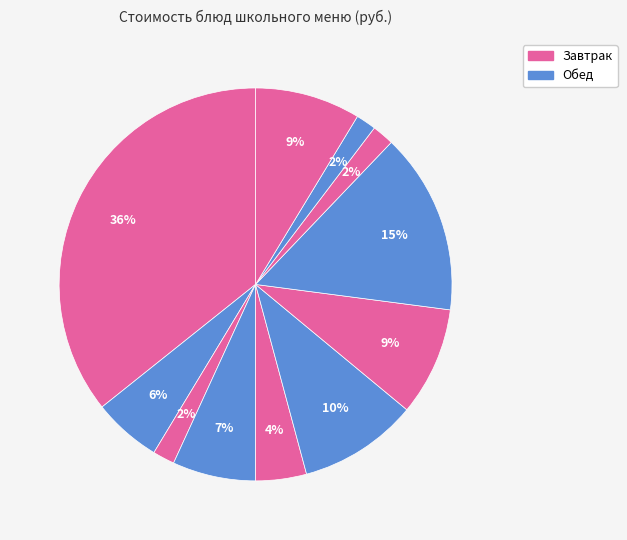

Count the number of slices in the pie.

11